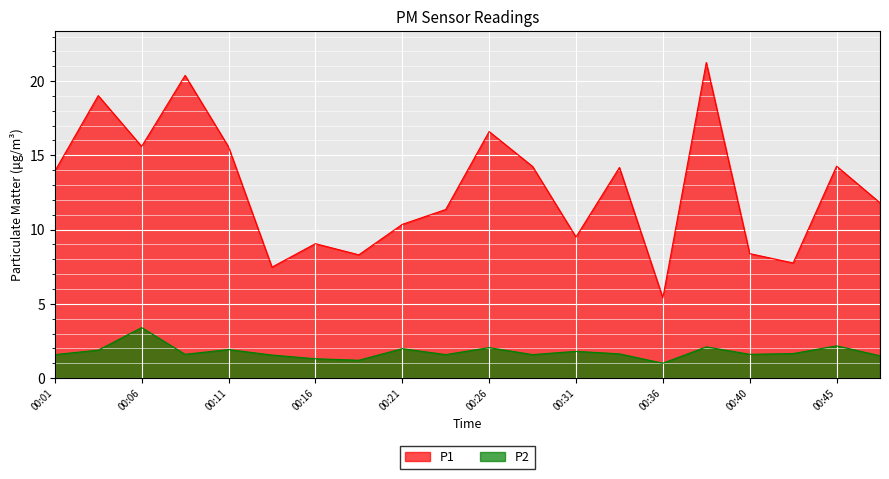

Reading left to right, extract all data points from this chart.

P1: 00:01=13.9	00:04=19.0	00:06=15.6	00:09=20.4	00:11=15.6	00:13=7.5	00:16=9.1	00:18=8.3	00:21=10.3	00:23=11.3	00:26=16.6	00:28=14.2	00:31=9.5	00:33=14.2	00:36=5.4	00:38=21.2	00:40=8.4	00:43=7.8	00:45=14.3	00:48=11.8
P2: 00:01=1.6	00:04=1.9	00:06=3.4	00:09=1.6	00:11=1.9	00:13=1.6	00:16=1.3	00:18=1.2	00:21=2.0	00:23=1.6	00:26=2.0	00:28=1.6	00:31=1.8	00:33=1.6	00:36=1.0	00:38=2.1	00:40=1.6	00:43=1.6	00:45=2.2	00:48=1.5